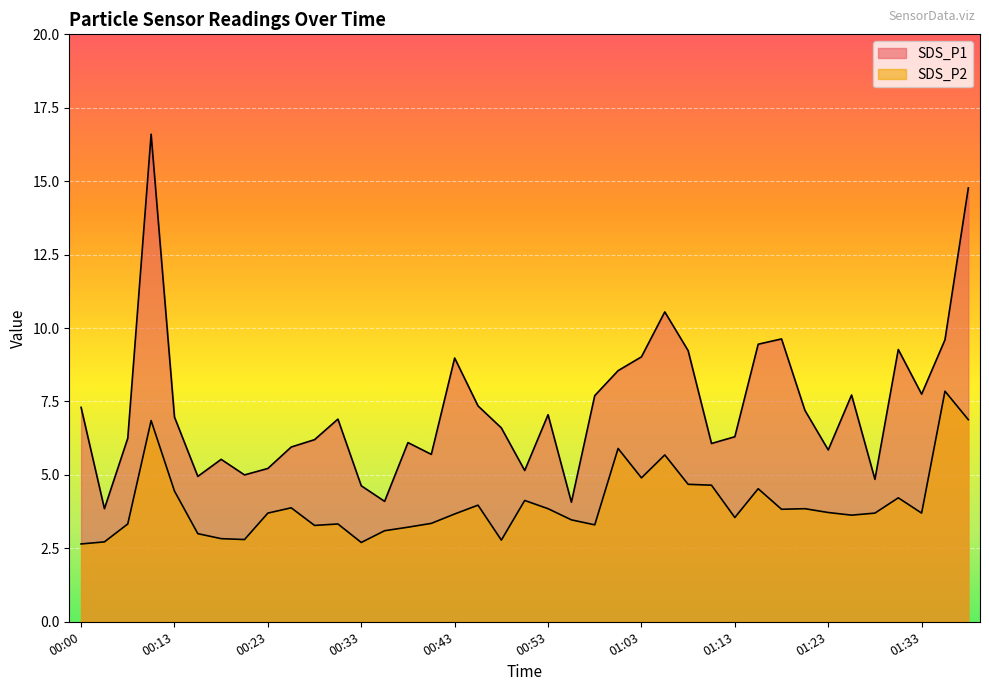

What is the sum of all SDS_P2 values?

155.6